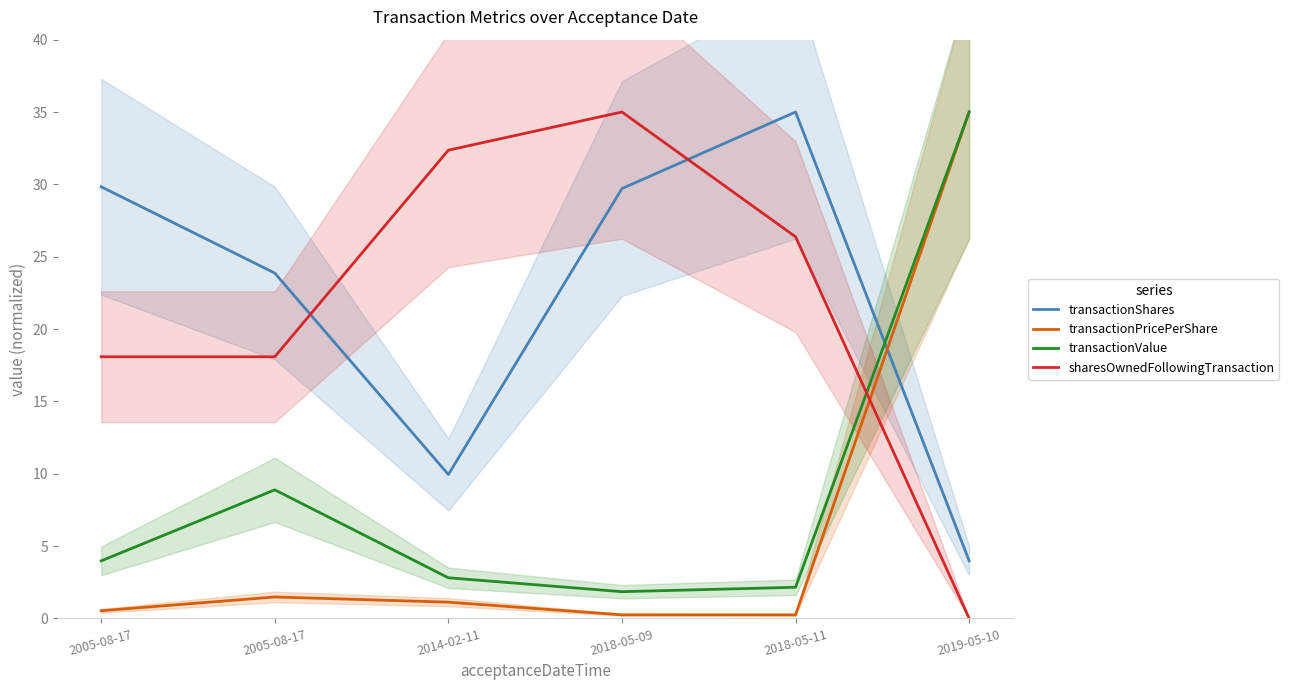

In transactionPricePerShare, how many points are higher than both neighbors (excluding endpoints)?

1